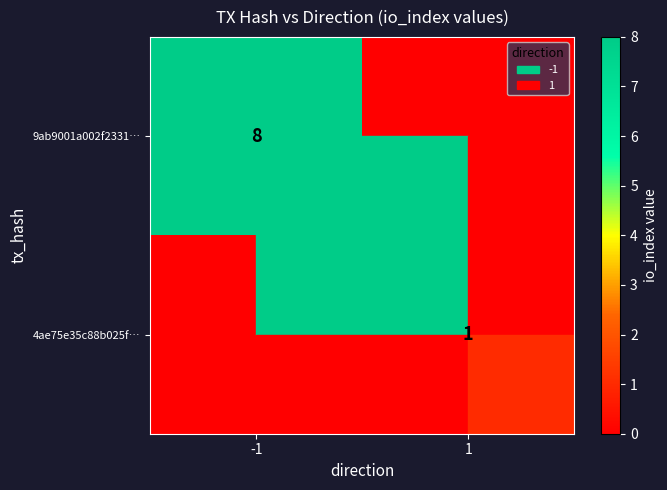

Which label corresponds to the largest value in the chart?

-1